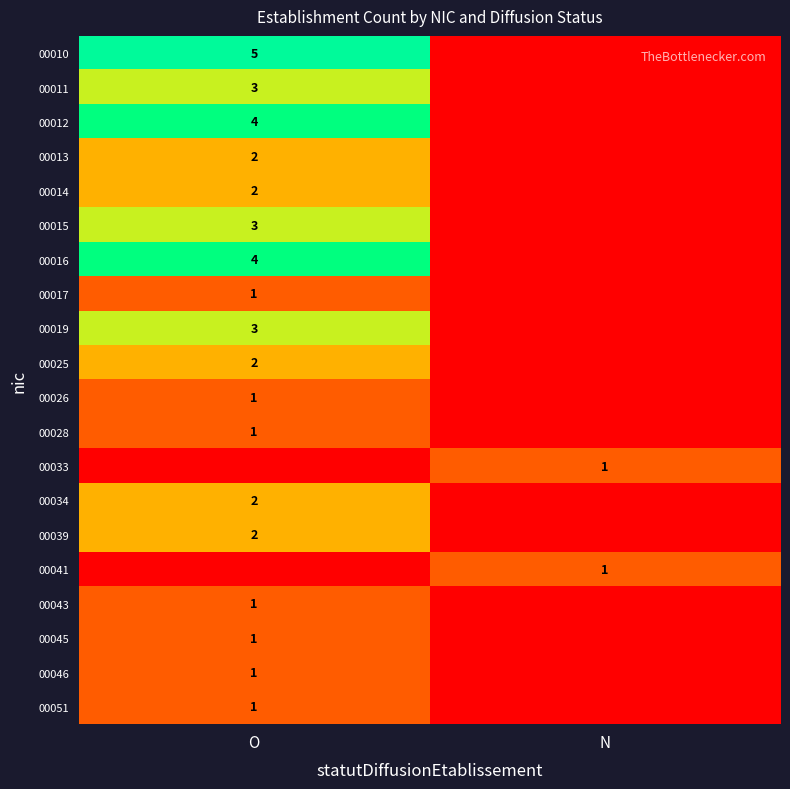

Is it true that 00025 equals 3 at O?

False